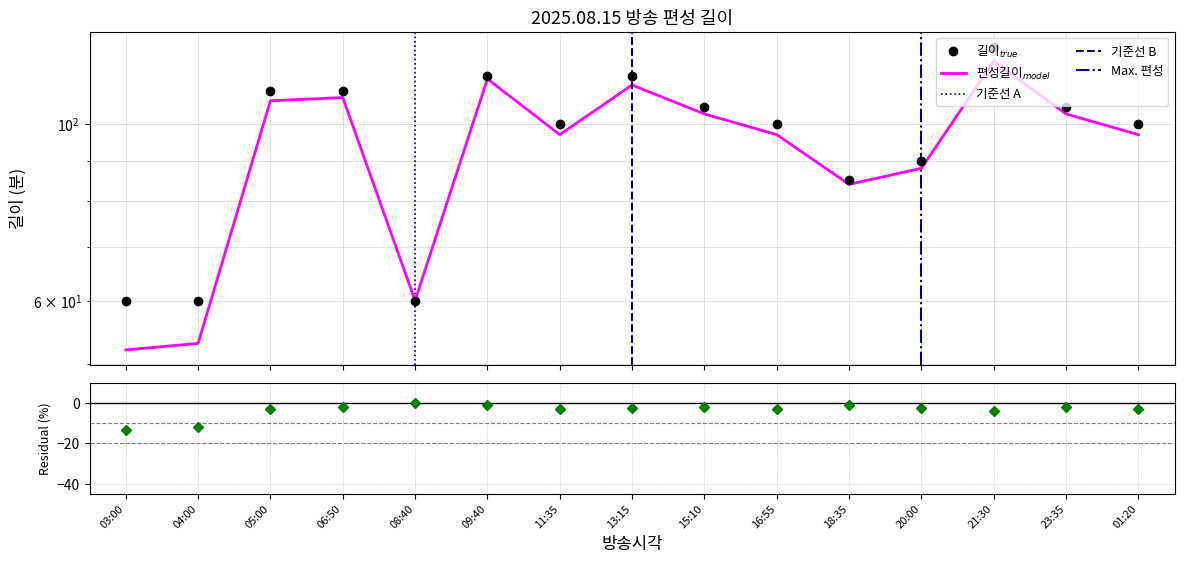

True or false: 편성길이(소재) and 길이 intersect in this chart.

False